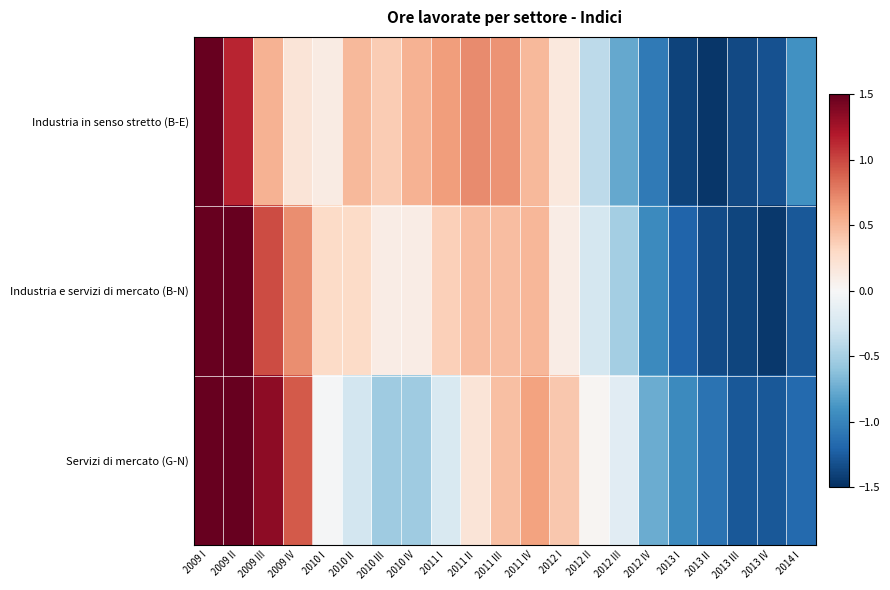

Rank the series at 2013 IV from lowest to highest value.

Industria e servizi di mercato (B-N), Industria in senso stretto (B-E), Servizi di mercato (G-N)